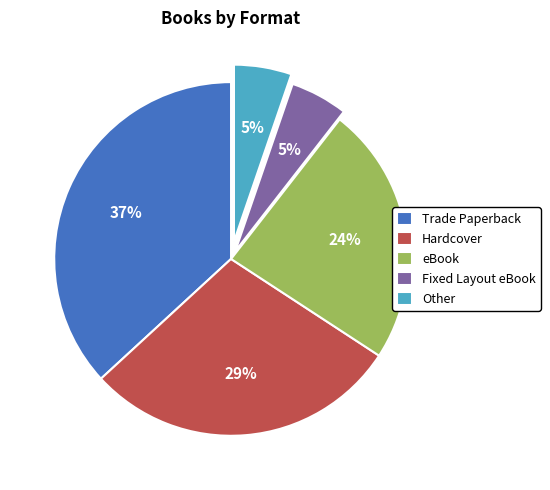

Does any single category account for the majority?

No